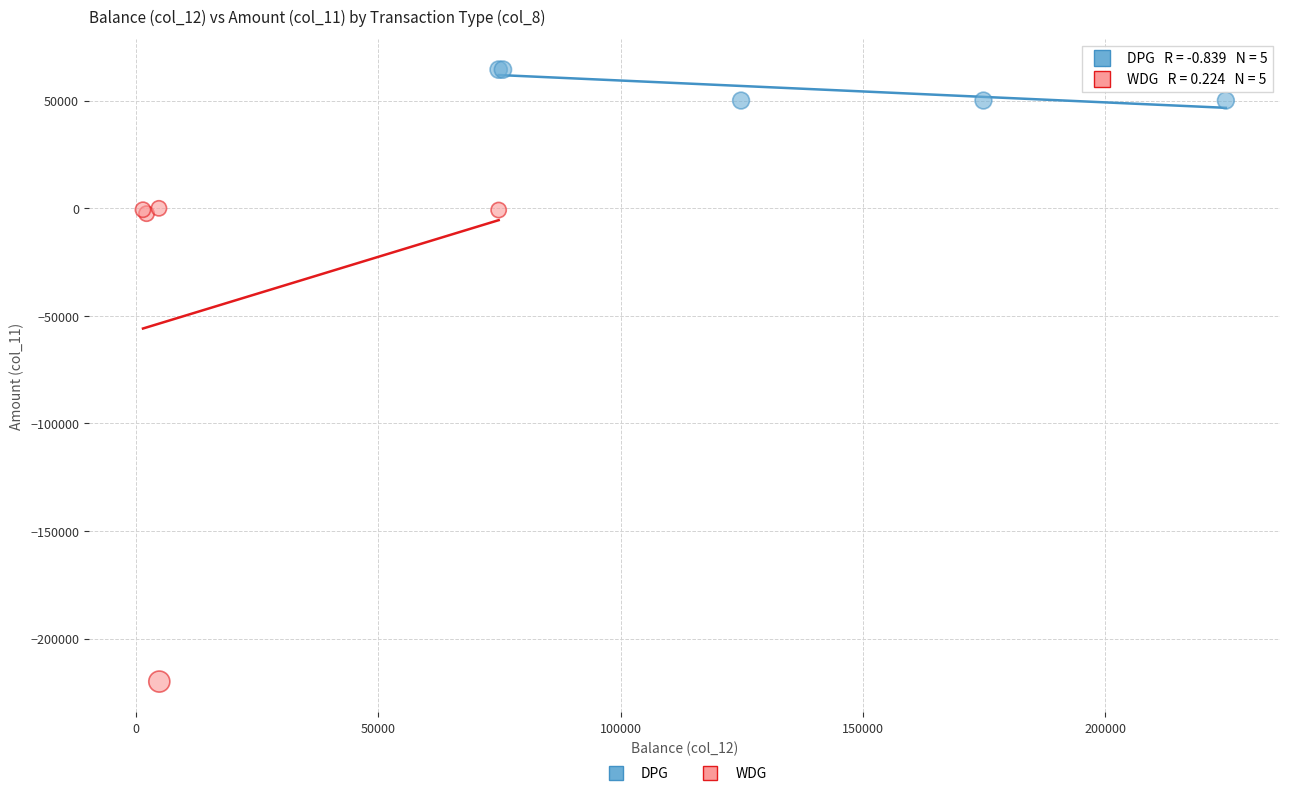

Which series contains the highest Y value?

DPG